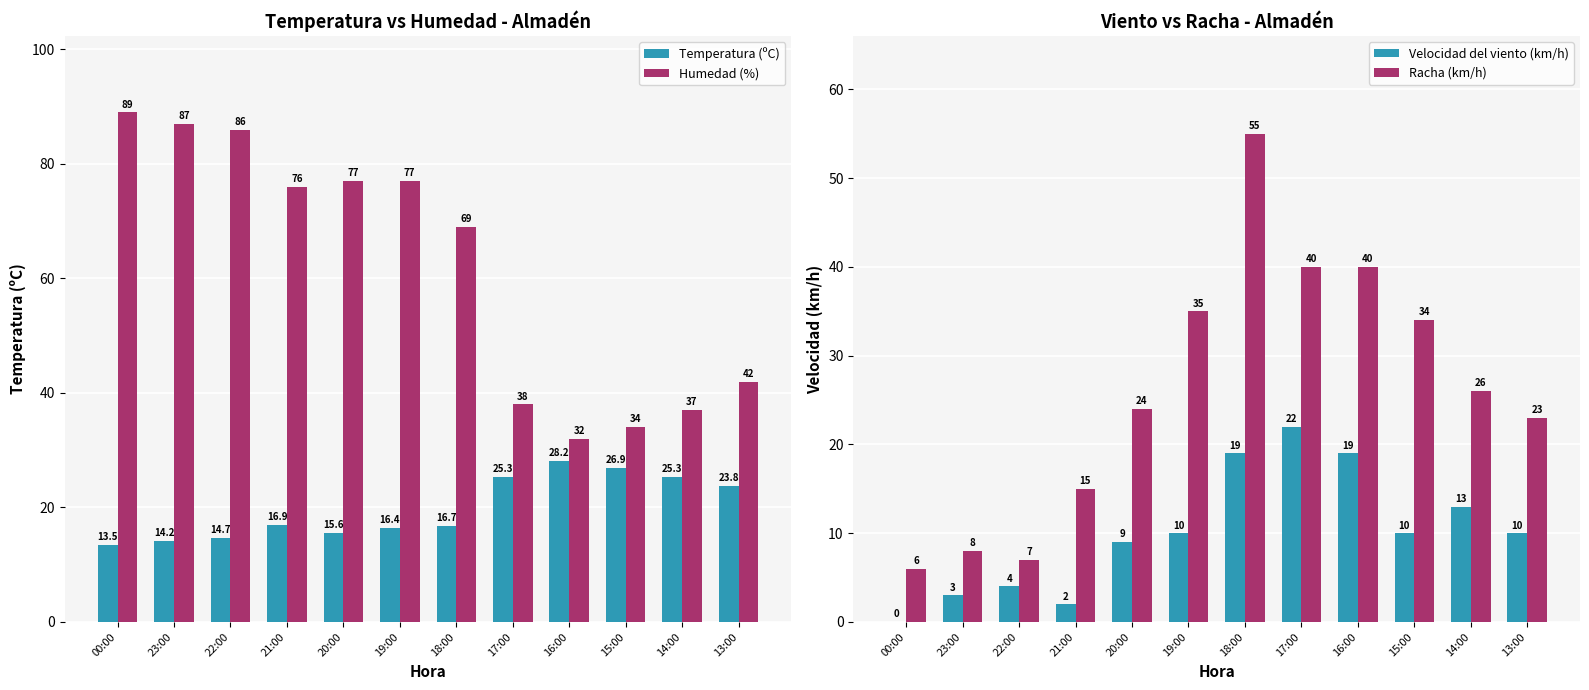

True or false: Temperatura (ºC) has a value of 25.3 at 17:00.

True